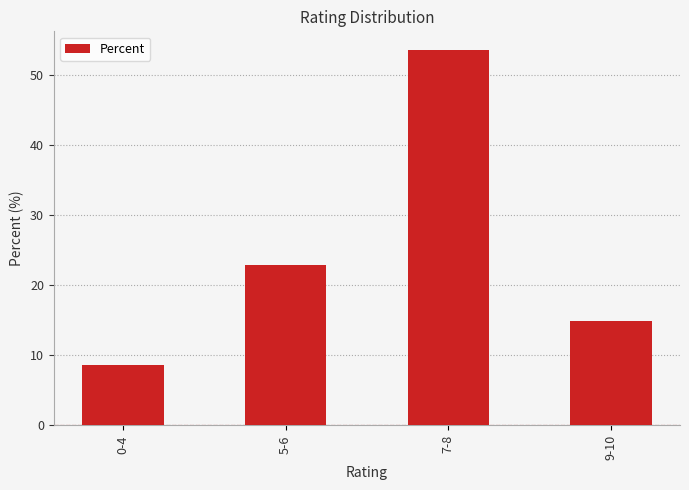

Reading right to left, transcribe all the data shown in this chart.

9-10=14.8	7-8=53.6	5-6=22.9	0-4=8.7